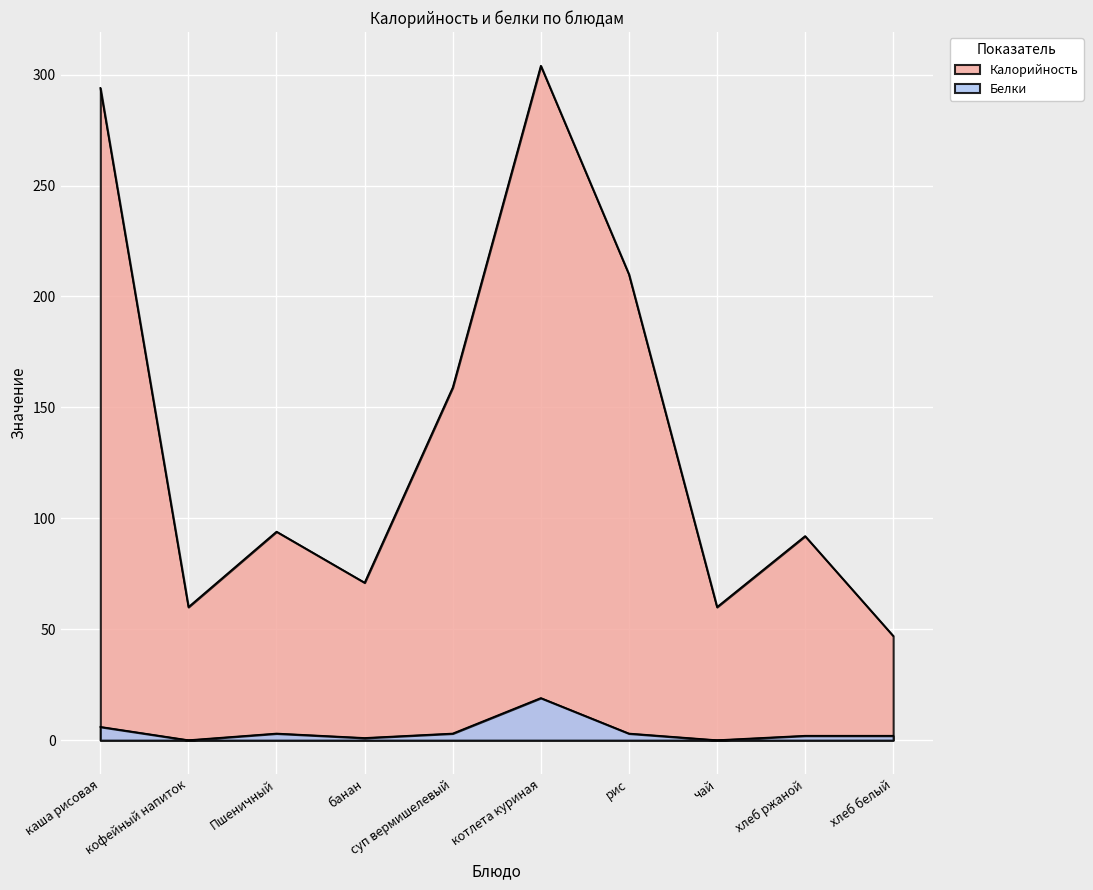

What are all the series names shown in the legend?

Калорийность, Белки